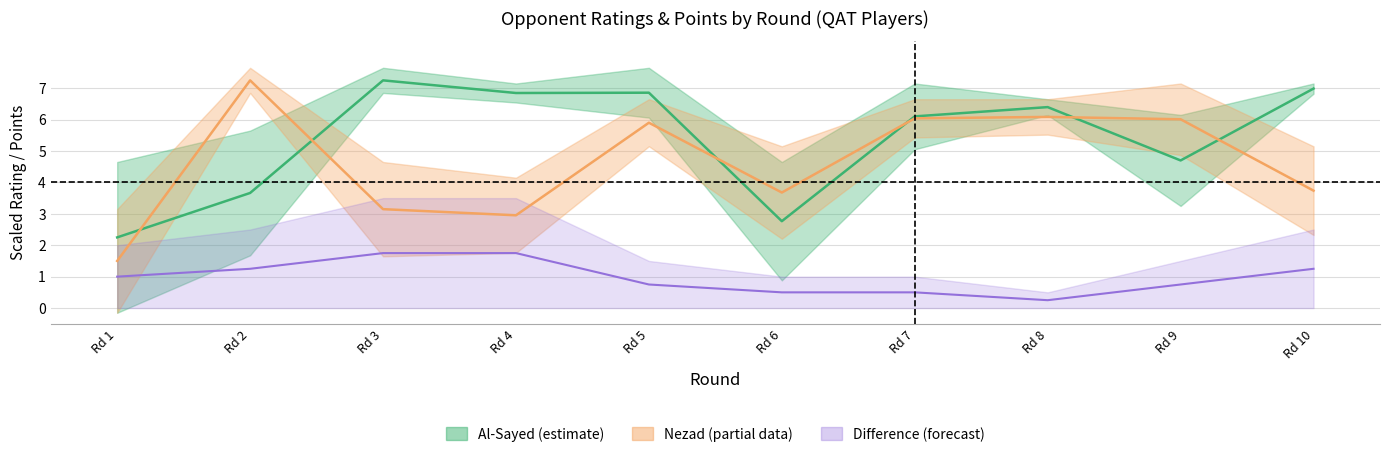

The Al-Sayed Rtg series shows 2.2 at Rd 1. True or false?

True